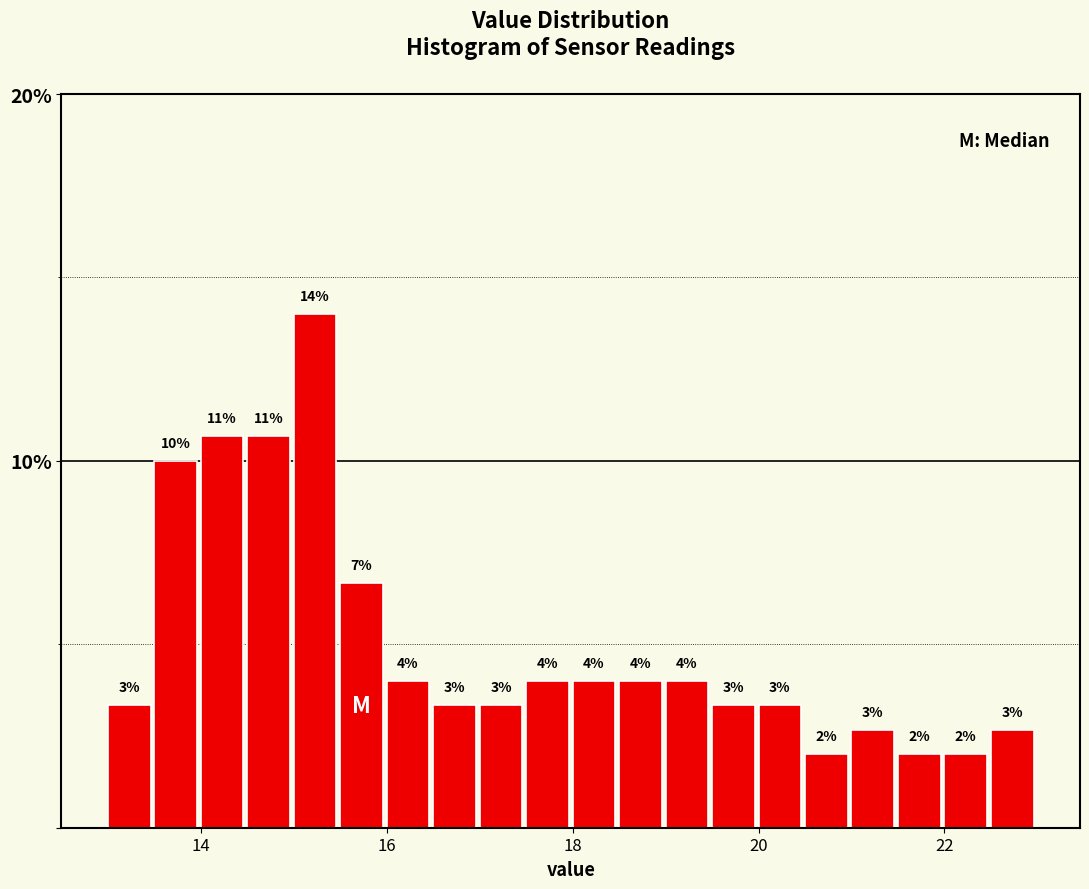

Around what value on the x-axis is the tallest bar? Give the approximate position of its centre, as read against the axis.

15.2